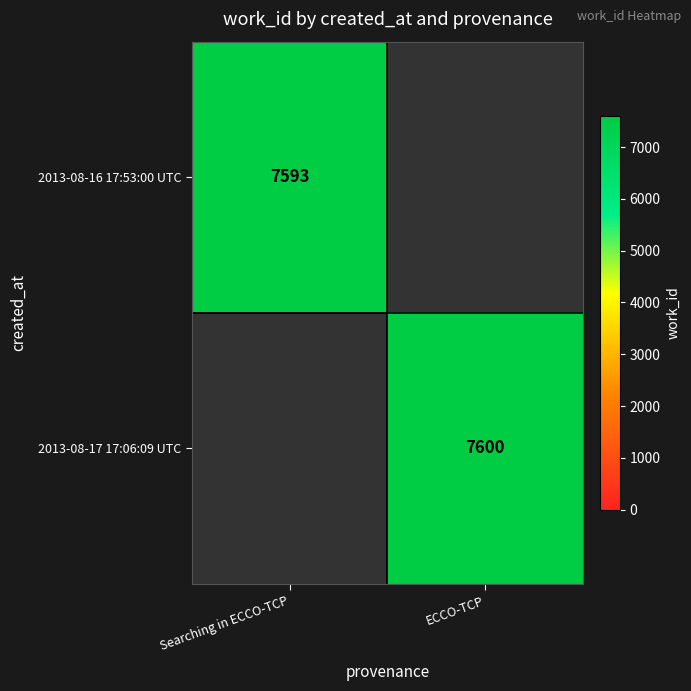

True or false: 2013-08-17 17:06:09 UTC has a value of 3831 at ECCO-TCP.

False